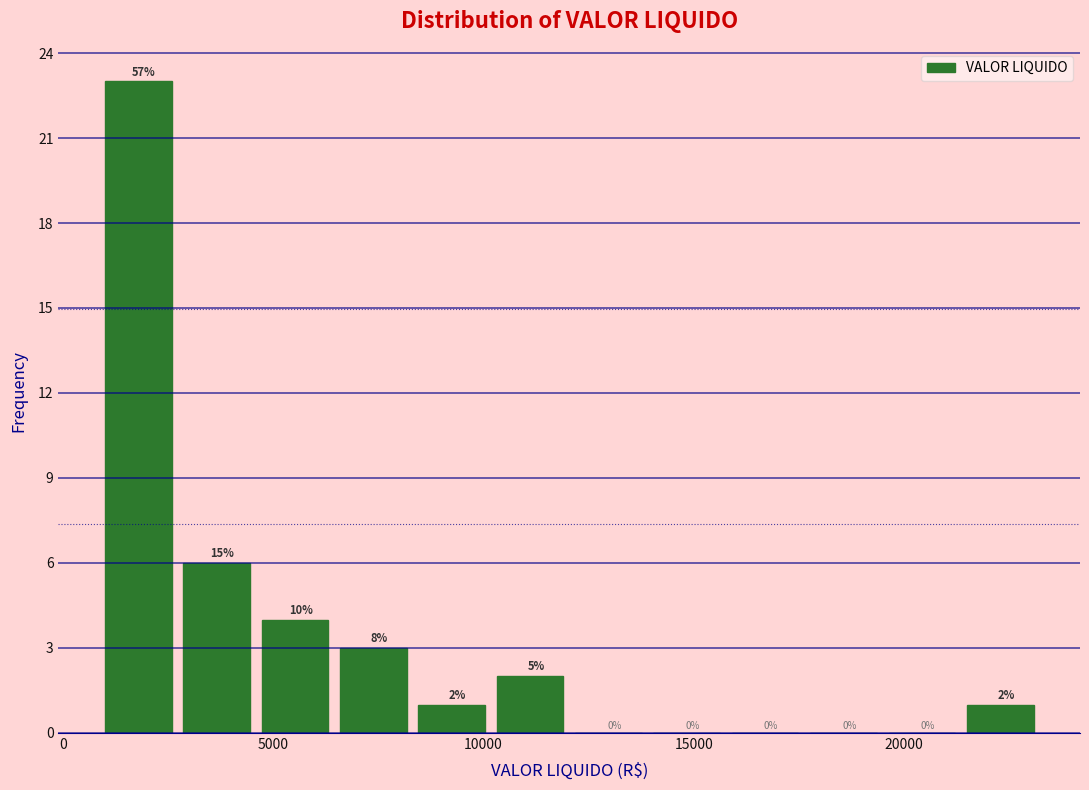

Around what value on the x-axis is the tallest bar? Give the approximate position of its centre, as read against the axis.

2000